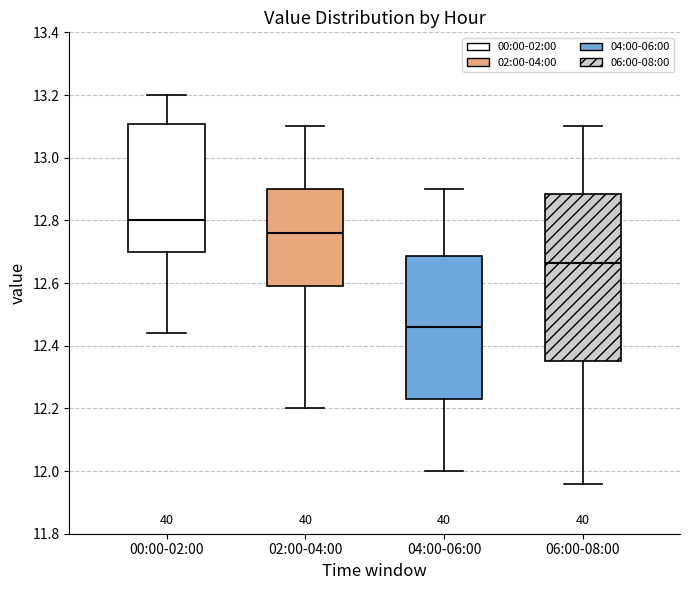

Where is the upper edge of the box for 04:00-06:00 on the y-axis? The values are not printed on the chart, so give them approximately, as read against the axis.

12.68